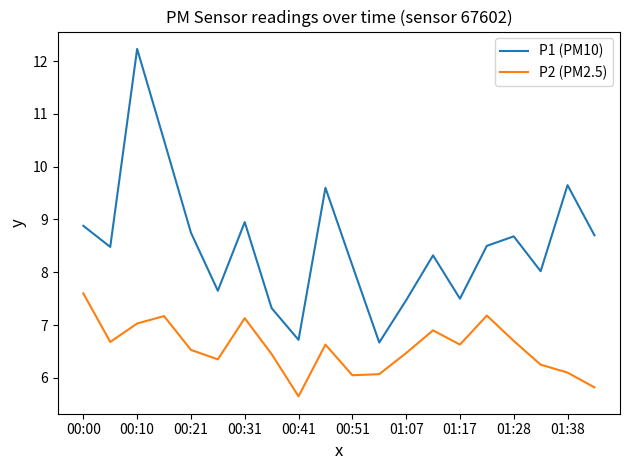

Which series has the largest total across all categories?

P1 (PM10)